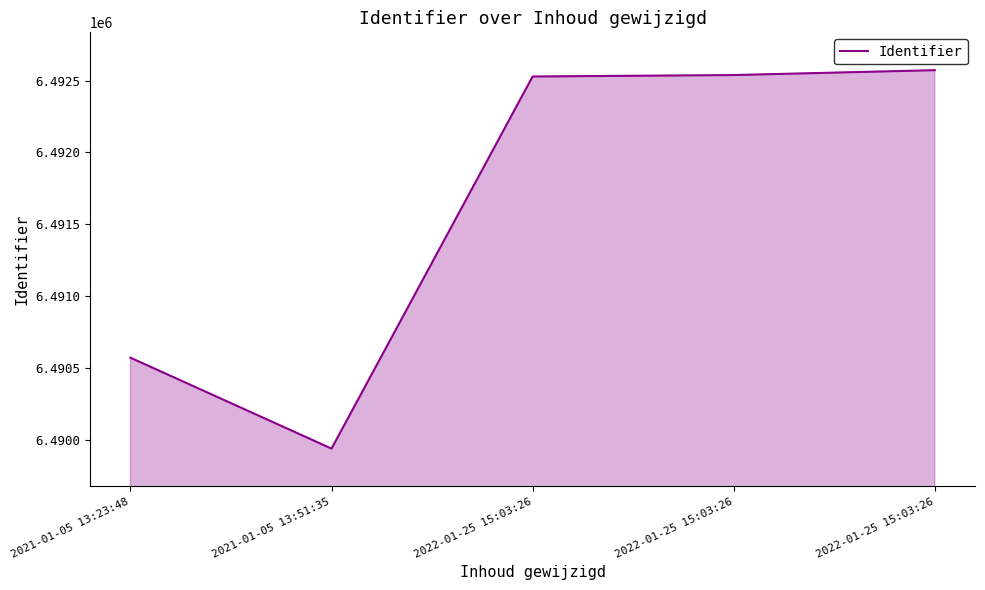

How many interior local valleys (lower than both neighbors) does the data have?

1